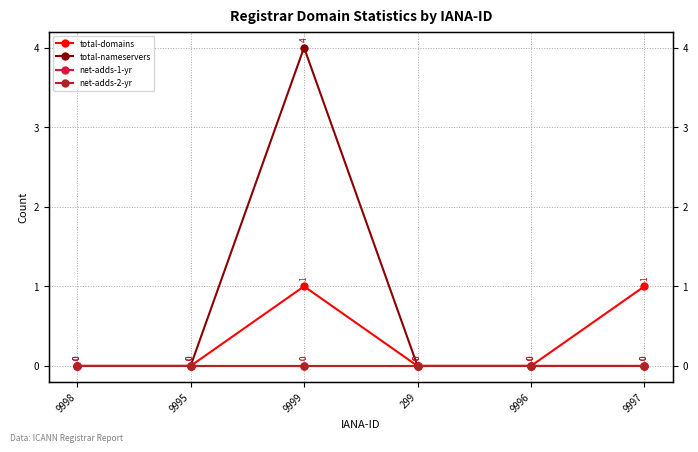

What is the sum of the total-nameservers values at 9998 and 9999?

4